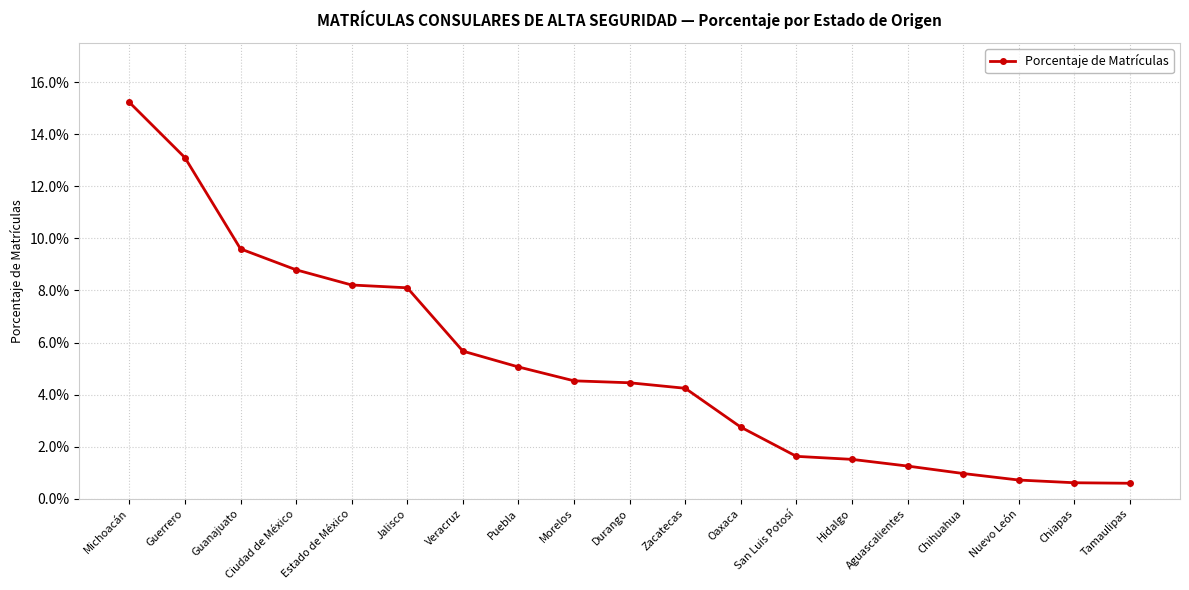

Between Puebla and Chihuahua, which is larger?

Puebla